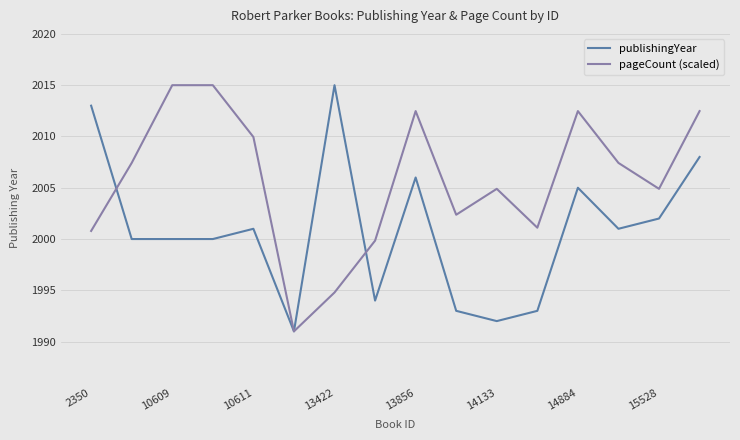

What is the minimum value shown in the chart?

1991.0